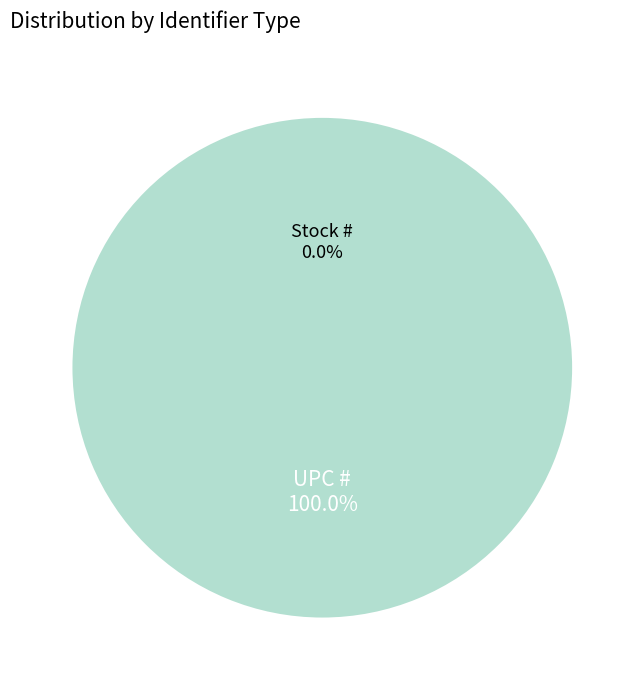

Which slice is the largest?

UPC #